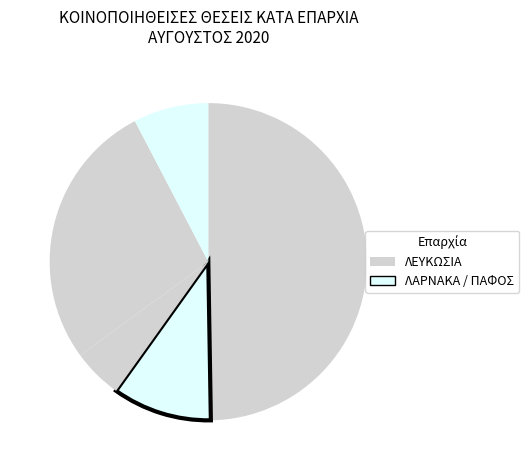

How many segments does this pie chart have?

5